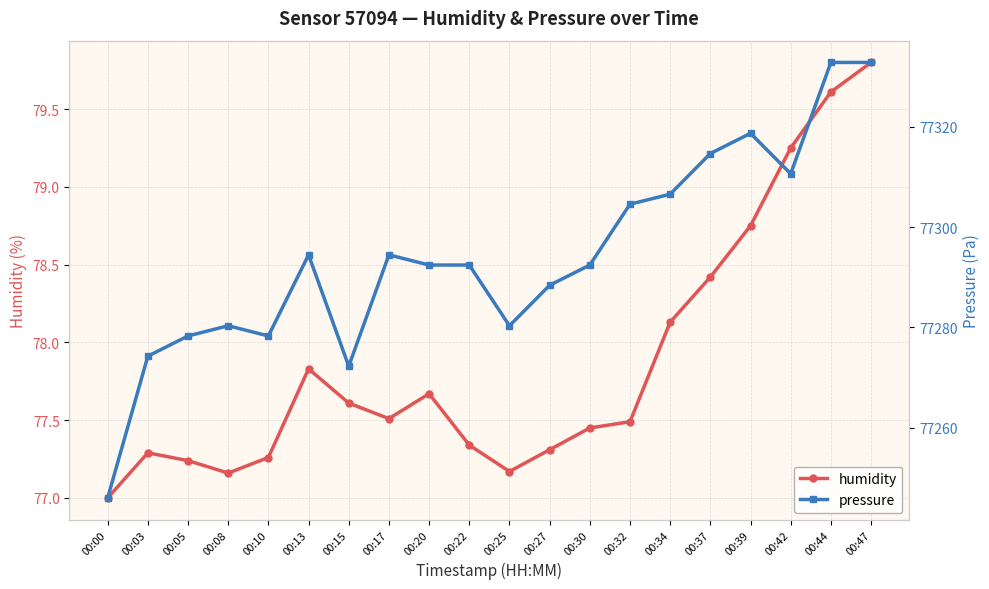

What is the smallest value displayed?

77.0